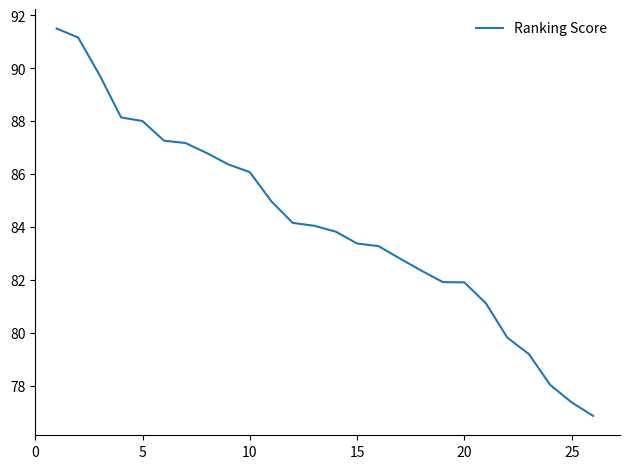

What is the maximum value shown in the chart?

91.5